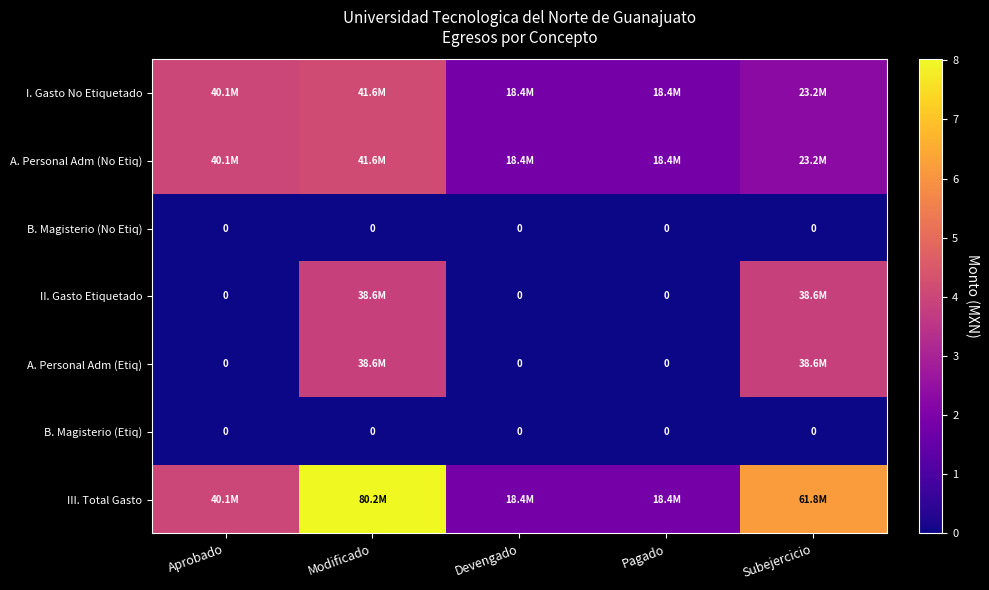

What is the total value across all series at Subejercicio?

185436837.3